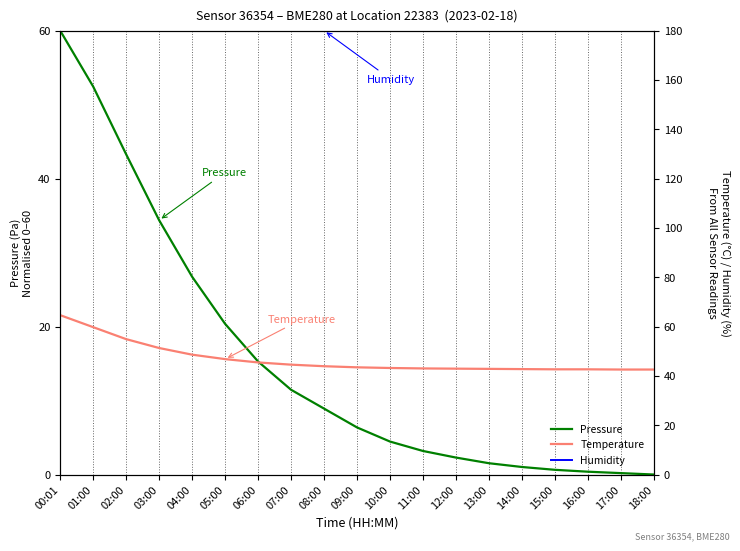

What is the sum of all Humidity values?

1140.0